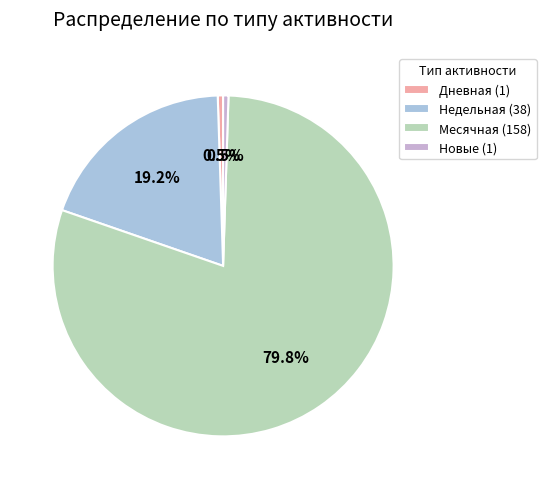

Which category accounts for the majority?

Месячная (158)